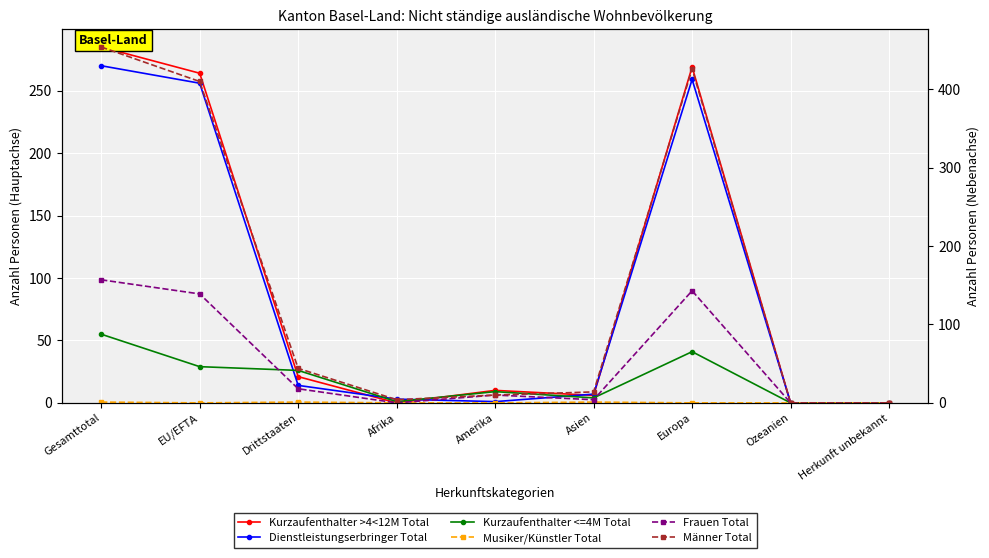

At which label does Männer Total first exceed 14?

Gesamttotal